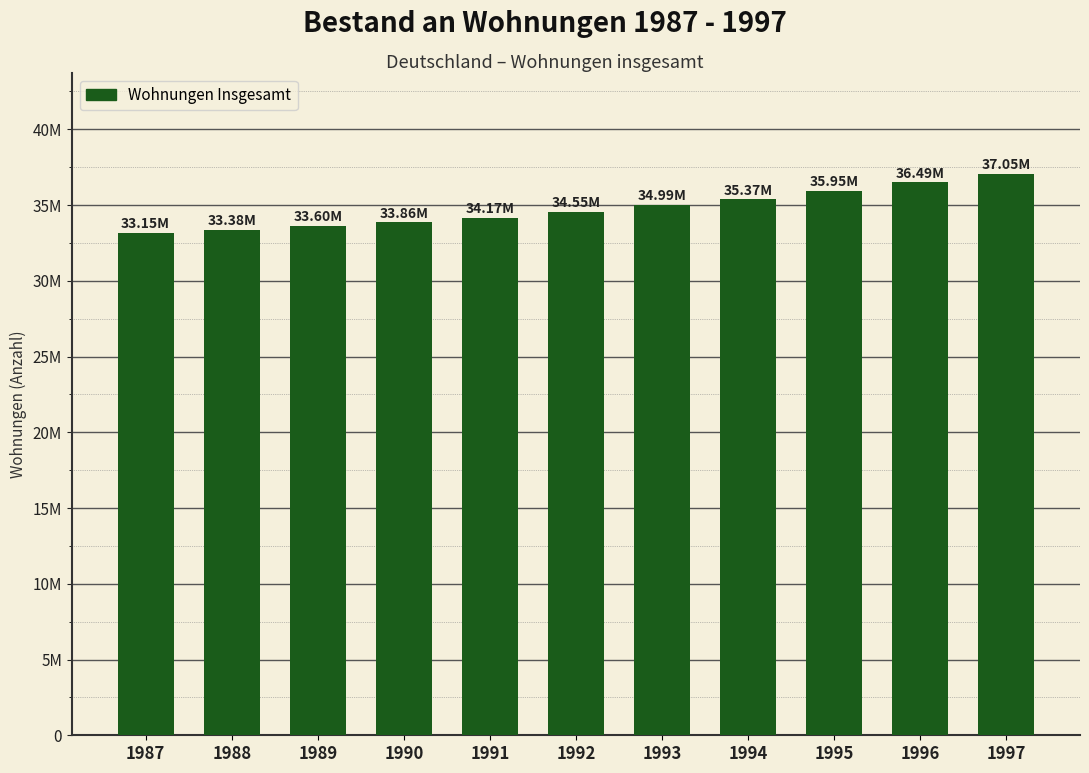

The chart shows a value of 51260549 at 1991. True or false?

False